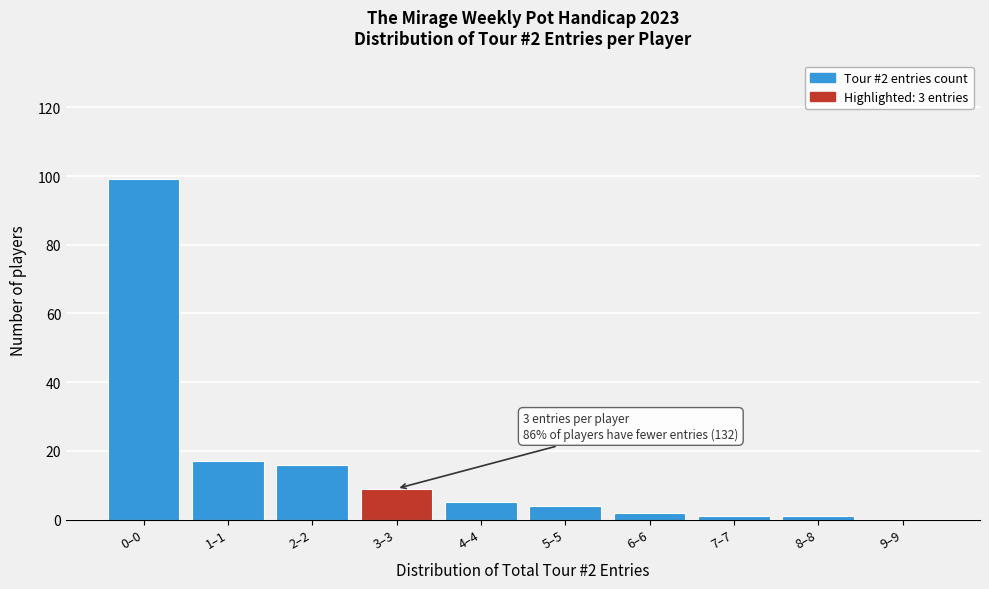

Reading left to right, list all the values displayed in this chart.

0–0=99	1–1=17	2–2=16	3–3=9	4–4=5	5–5=4	6–6=2	7–7=1	8–8=1	9–9=0